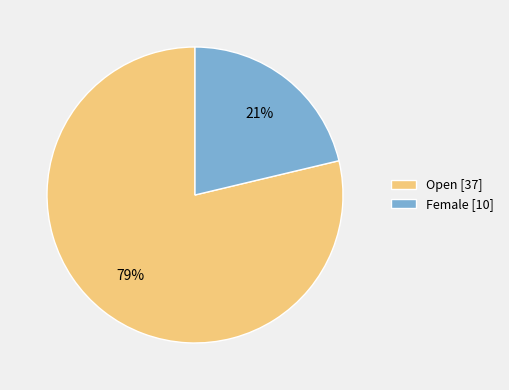

How many segments does this pie chart have?

2